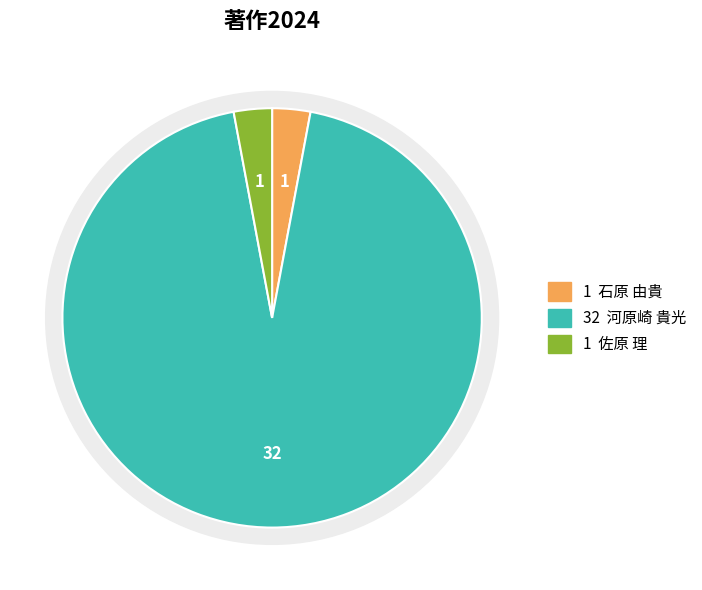

Combined, what portion of the pie is 河原崎 貴光 and 石原 由貴?

97.1%